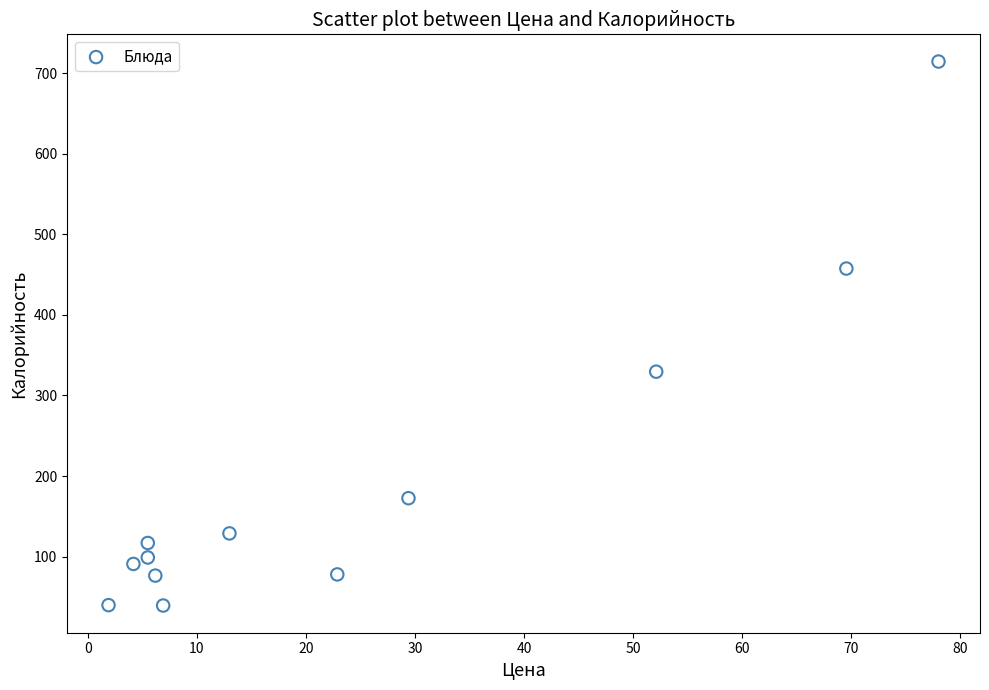

What Y value in the scatter plot is closest to 376?

329.6